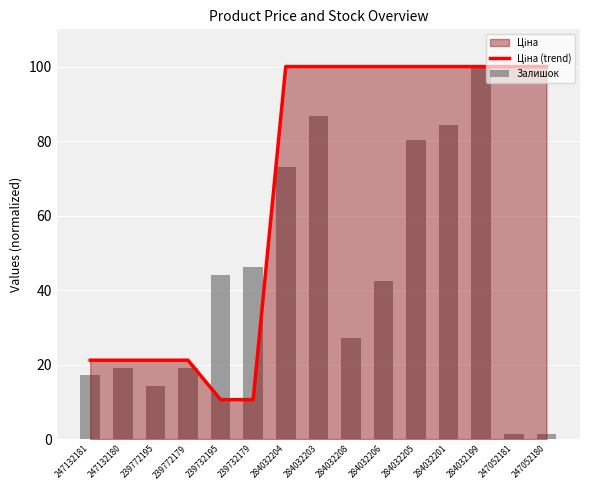

At how many categories does at least one series exceed 4?

15